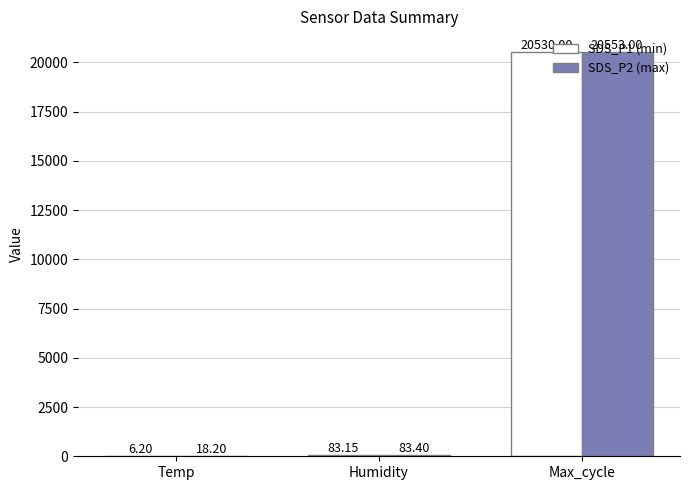

Between Temp and Max_cycle, which series saw the biggest shift?

SDS_P2 (max)